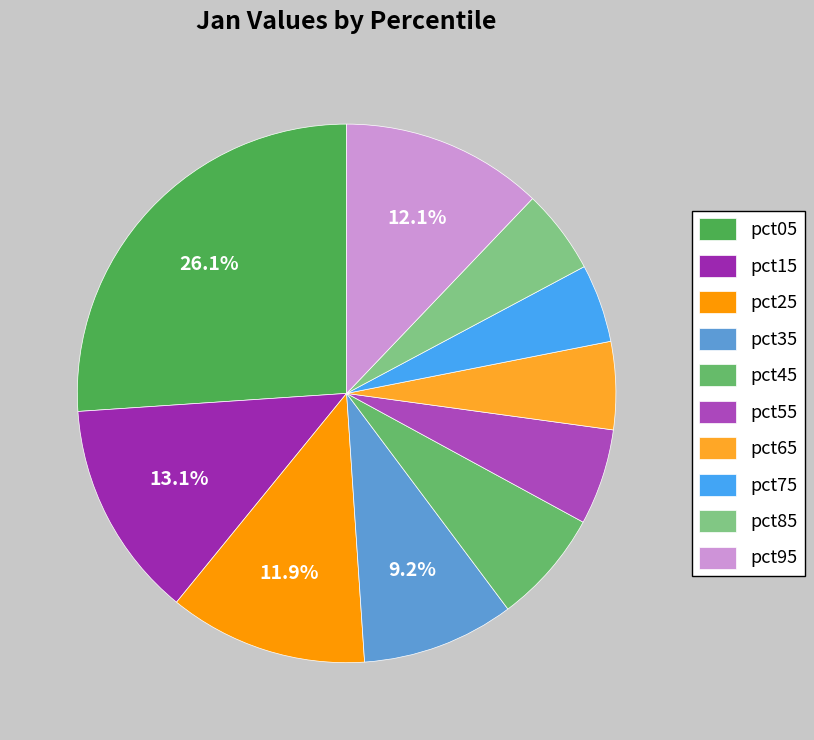

Count the number of slices in the pie.

10